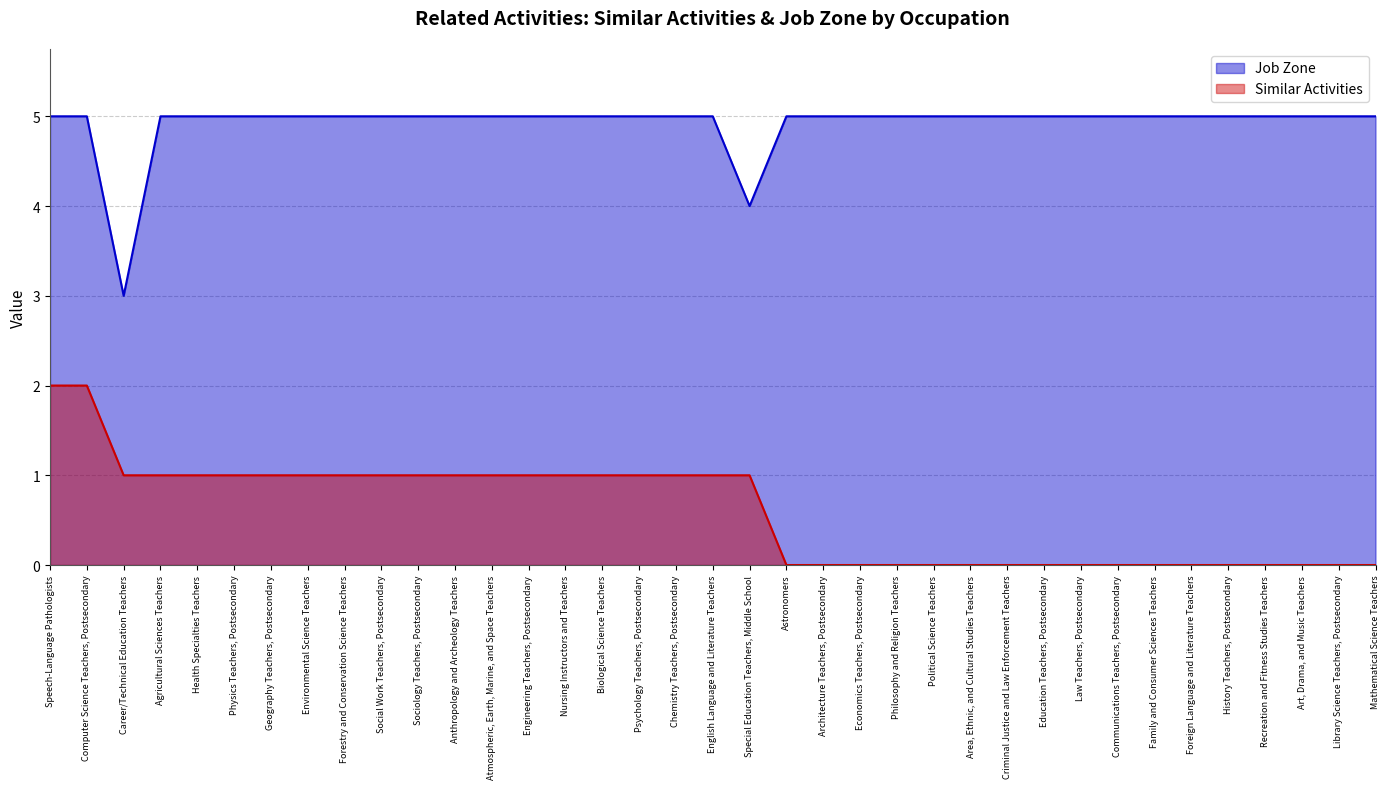

Which series has the largest range (max minus min)?

Similar Activities